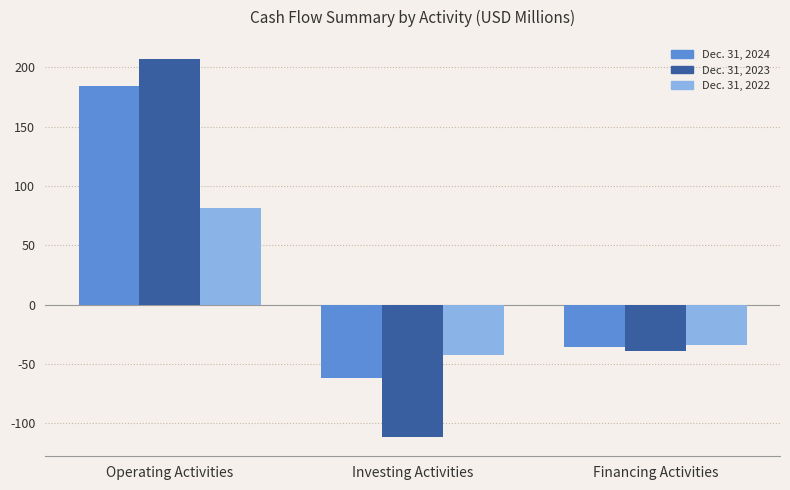

What is the label of the 2nd bar from the left?

Investing Activities